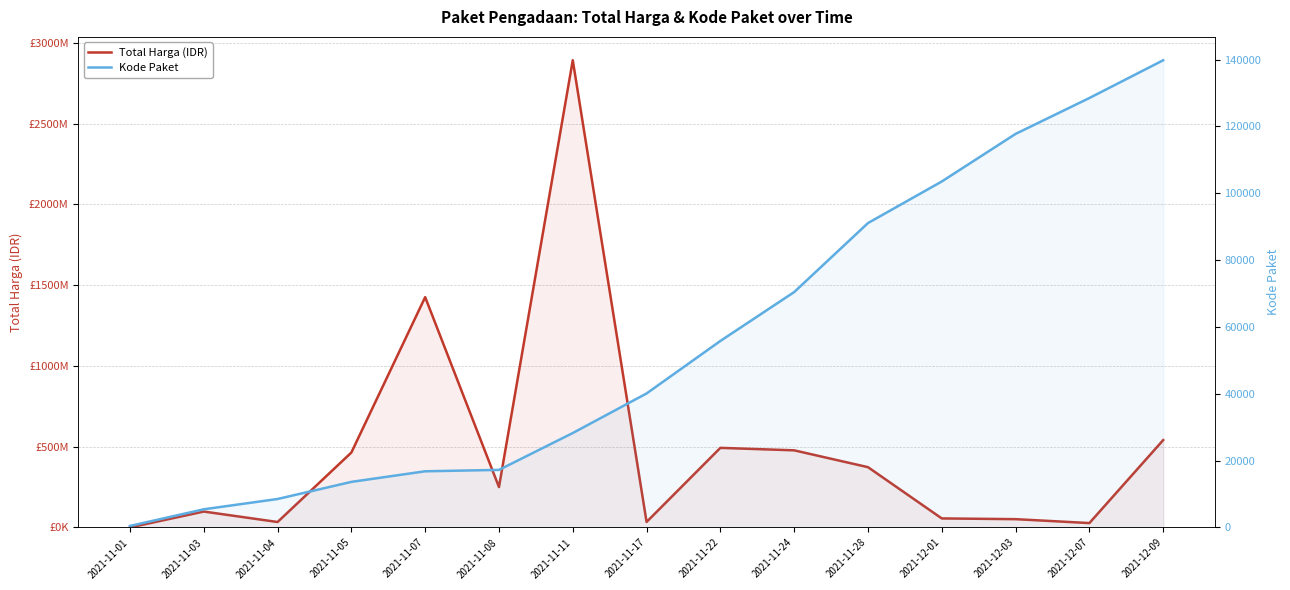

What is the value of the Kode Paket point at the 5th from the left?

16823